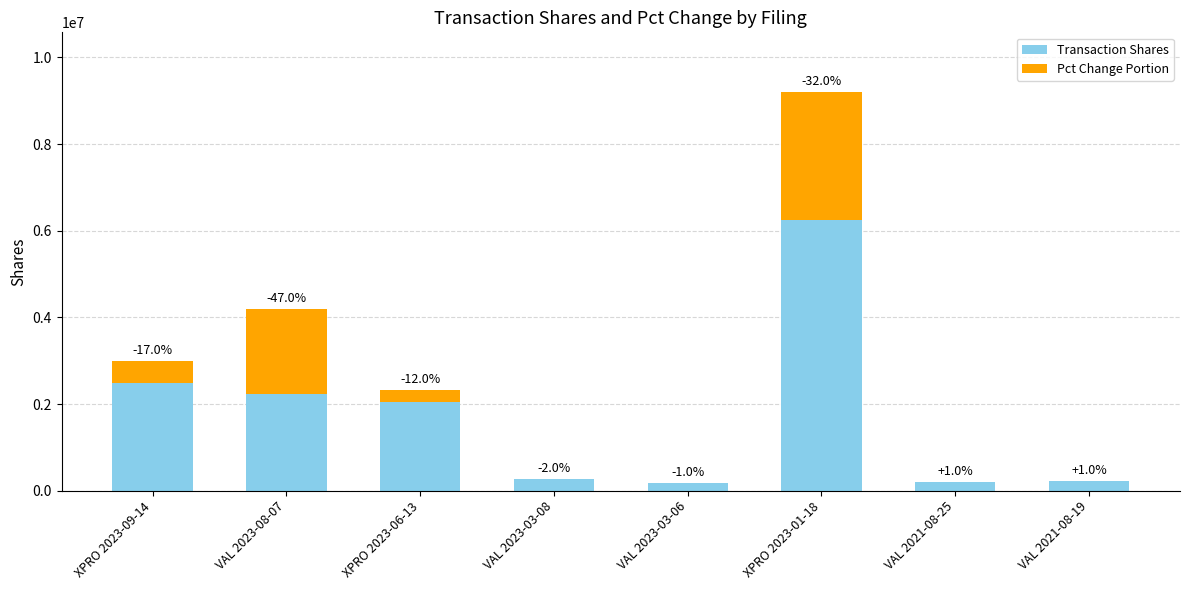

Does the chart contain stacked bars?

Yes